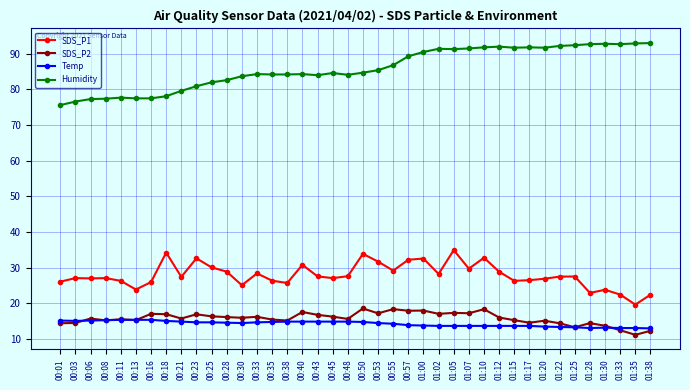

What is the total value across all series at 00:33?

143.7